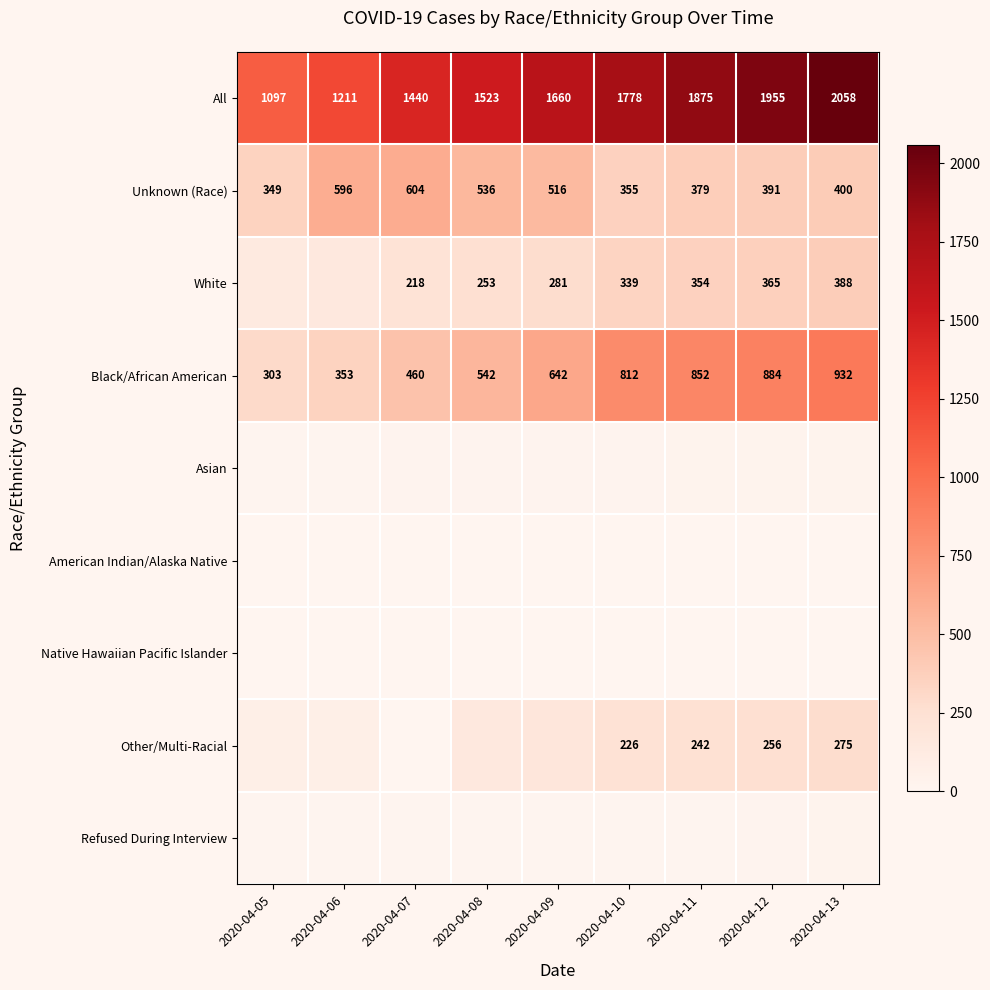

Is the value of White at 2020-04-08 greater than the value of Unknown (Race) at 2020-04-09?

No